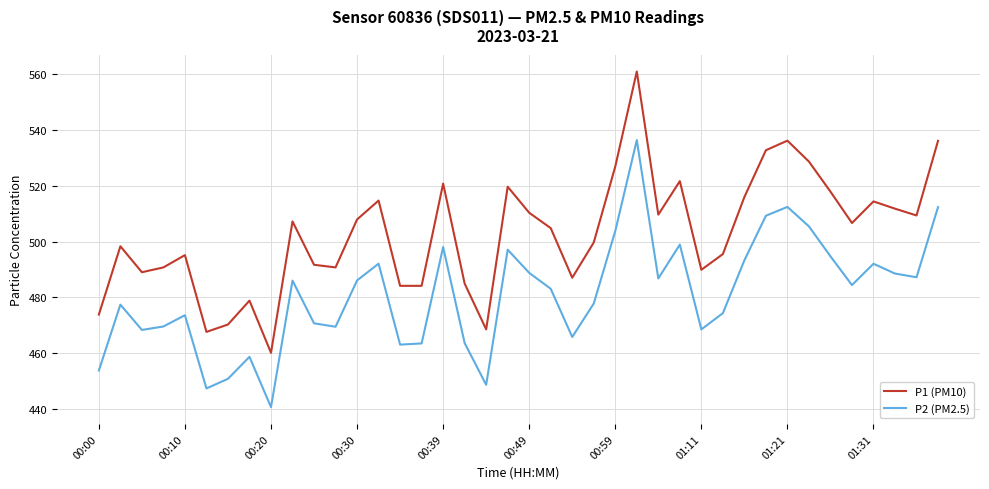

Is this an area chart (filled region under the line)?

No